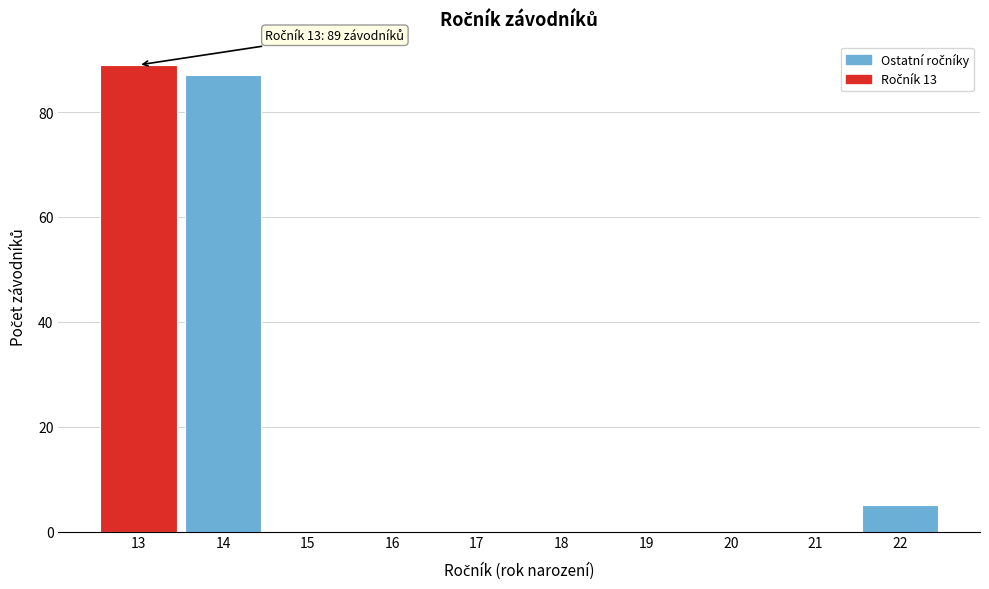

Over which range of the x-axis is the bar tallest?

12.5 to 13.5